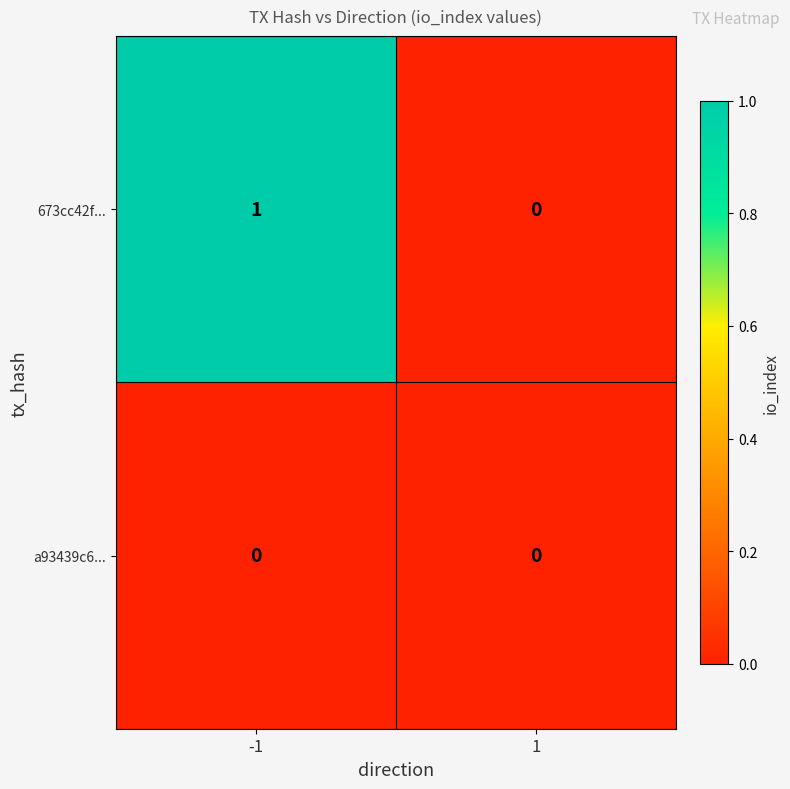

Which series has the widest spread of values?

673cc42f...